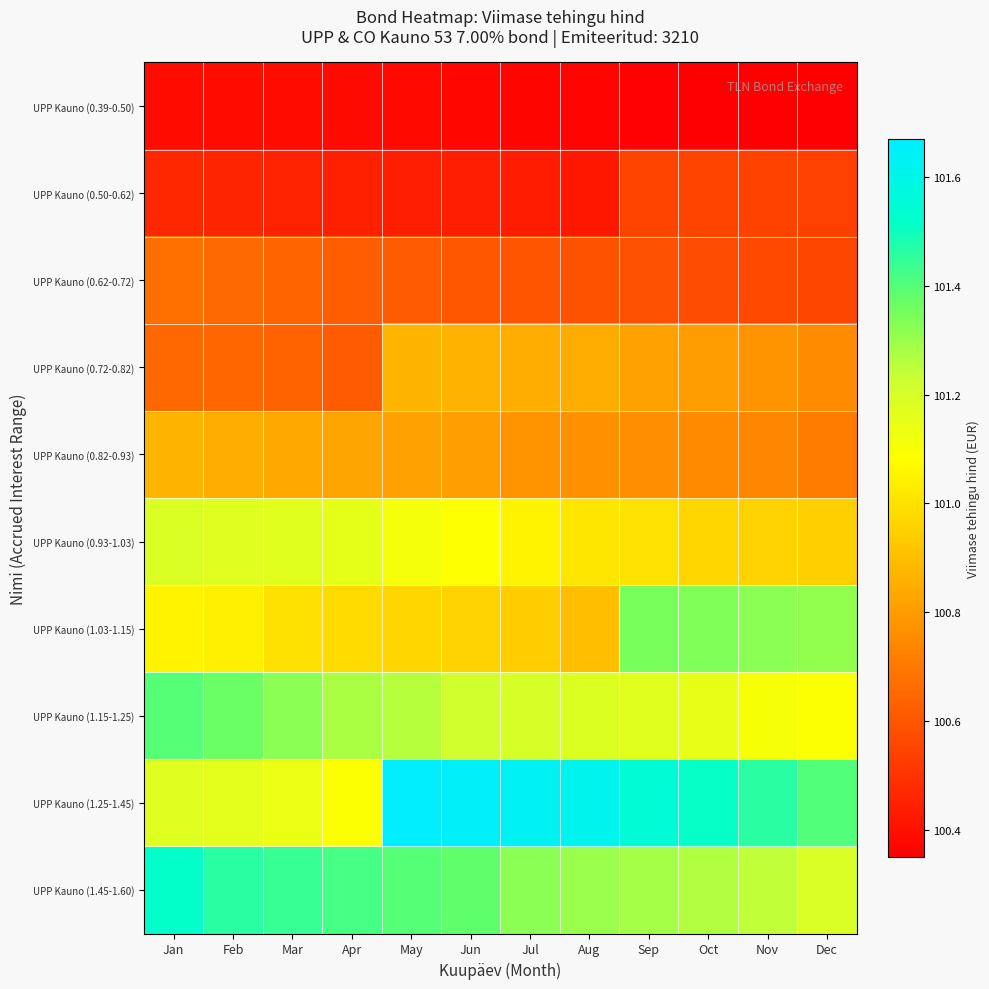

Which has a higher value, Jun or Dec?

Jun